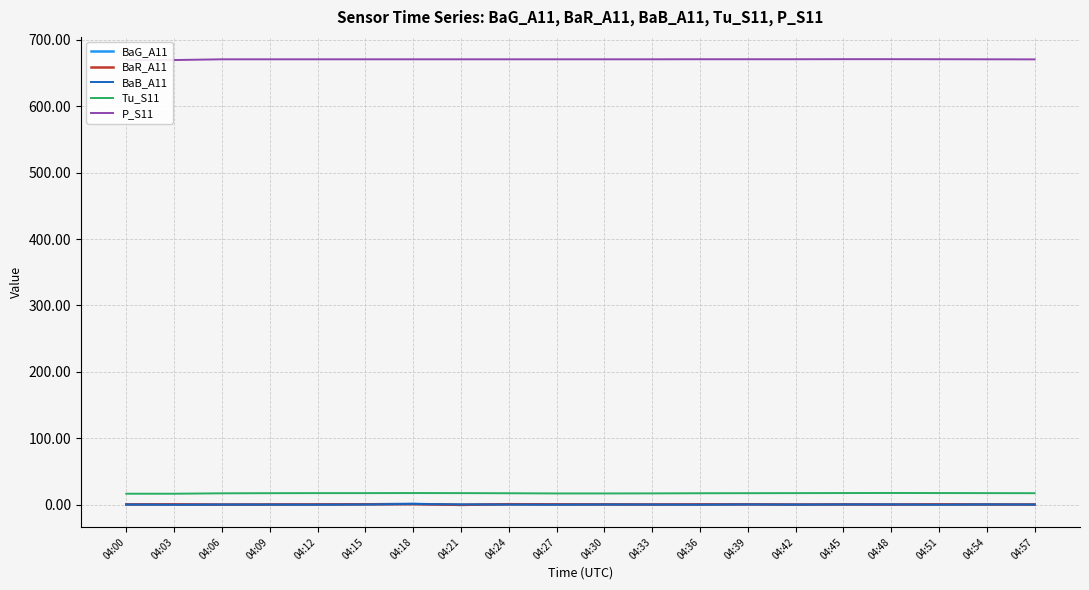

At which category does the chart reach its peak across all series?

04:45